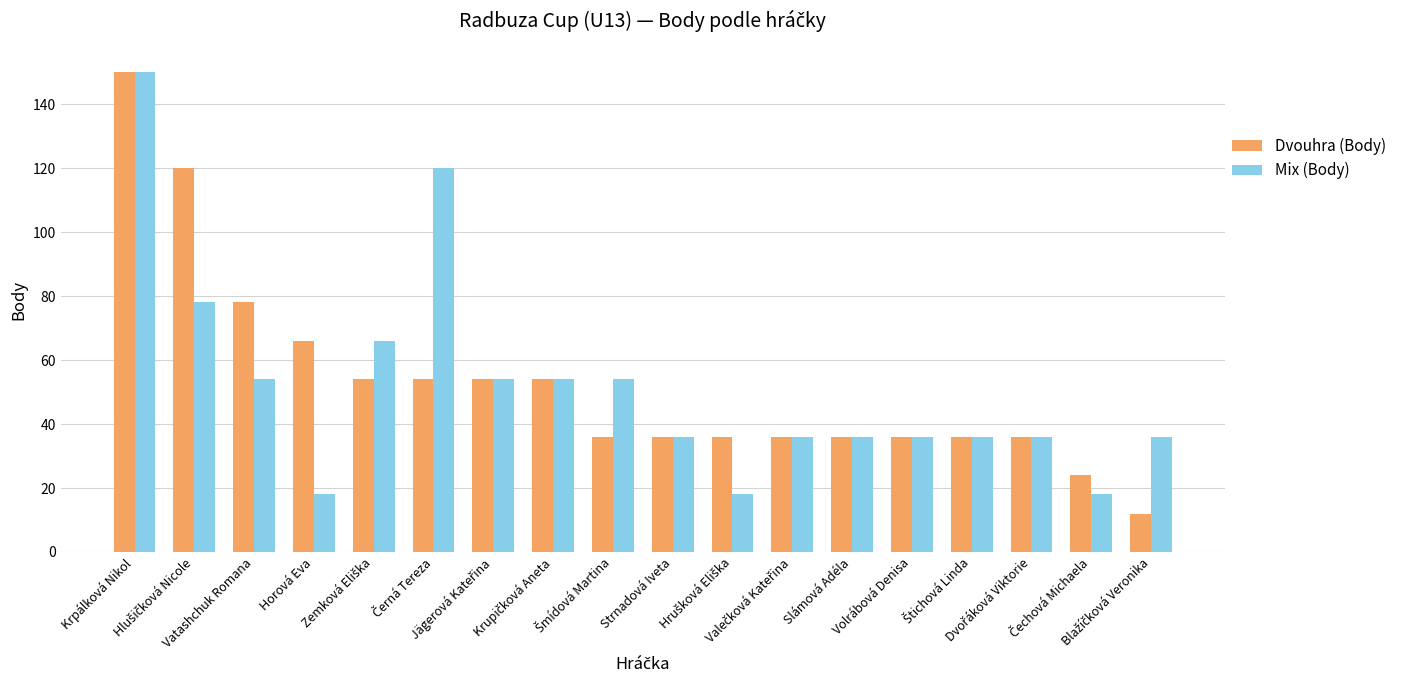

What is the average value of the Mix (Body) series?

52